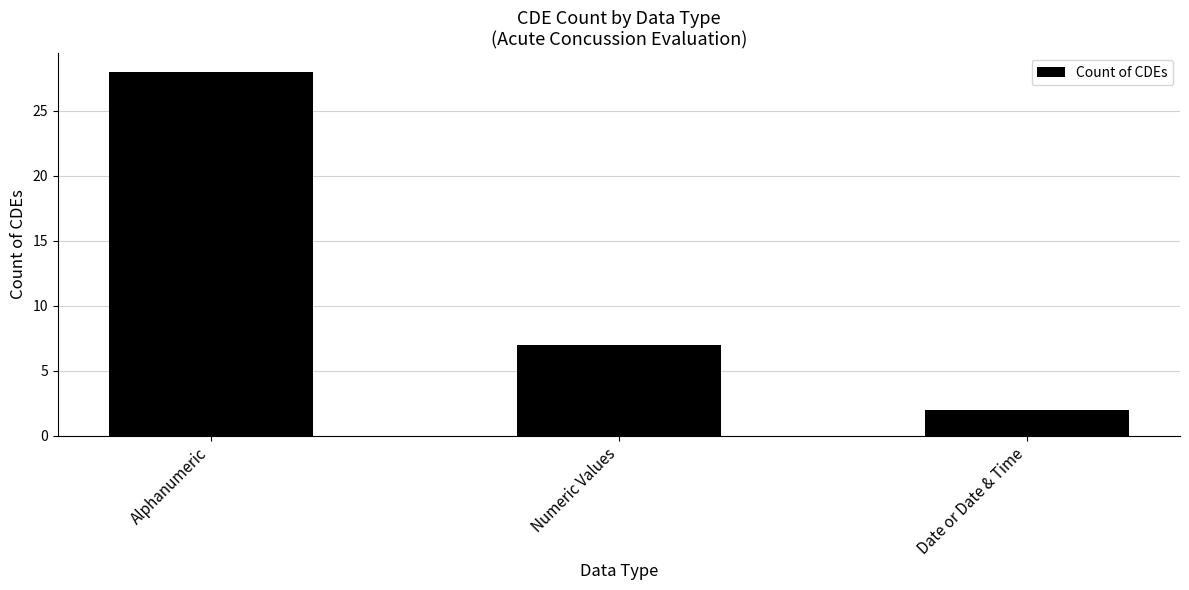

Reading left to right, extract all data points from this chart.

Alphanumeric=28	Numeric Values=7	Date or Date & Time=2